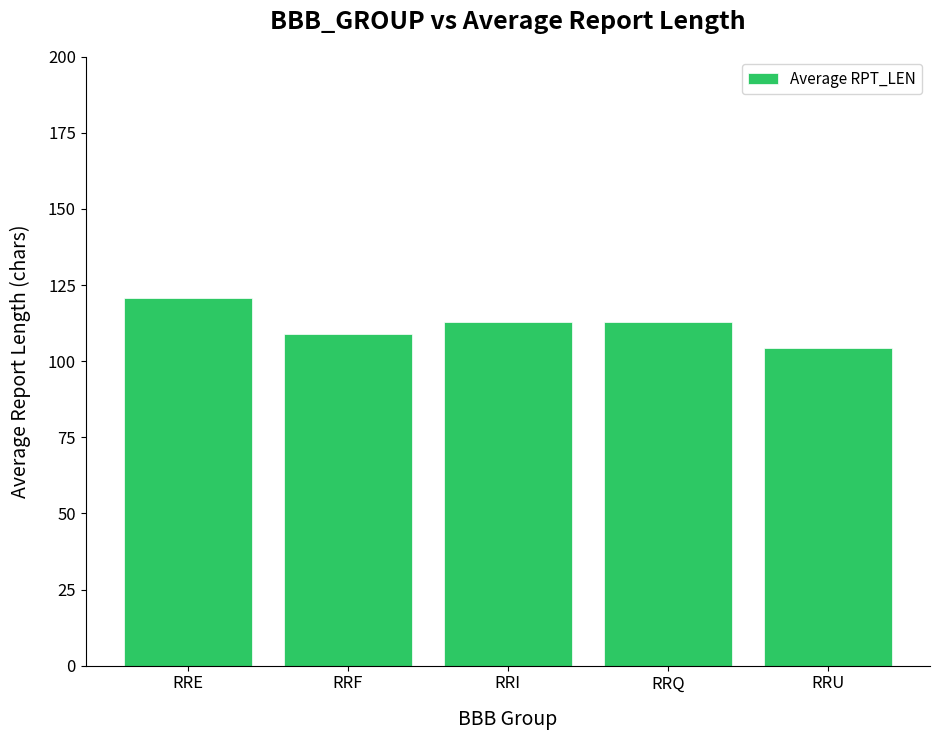

What value does the data have at RRI?

113.0